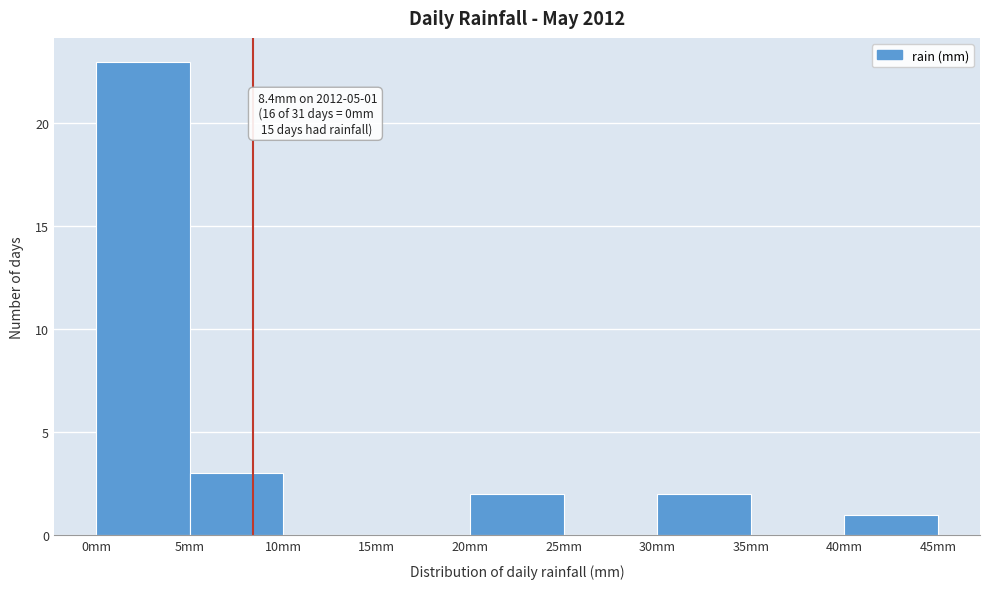

Which range on the x-axis has the tallest bar?

0 to 5